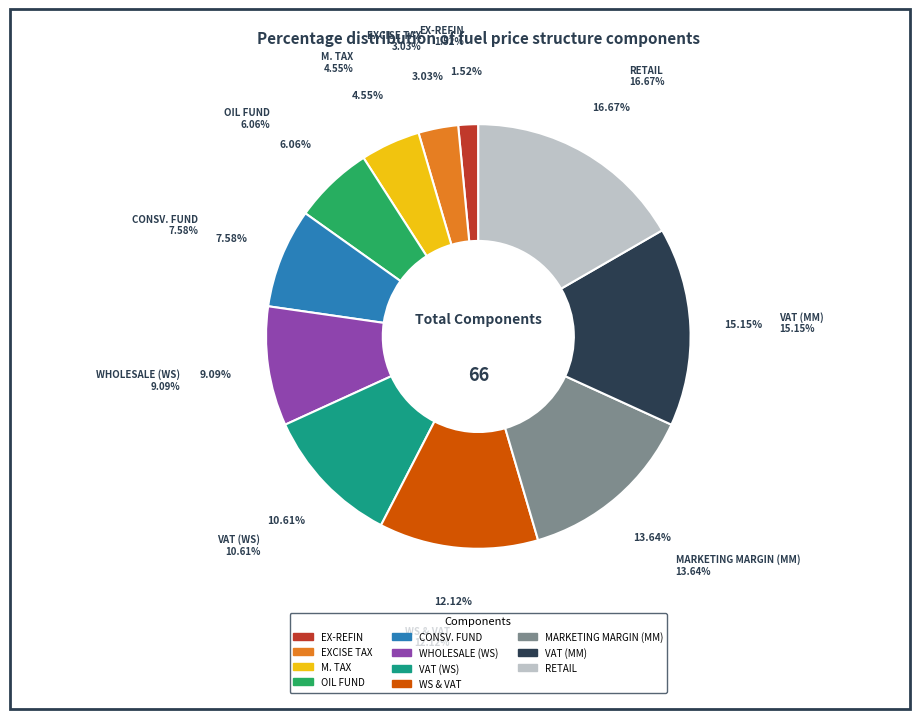

Which slice is the largest?

RETAIL